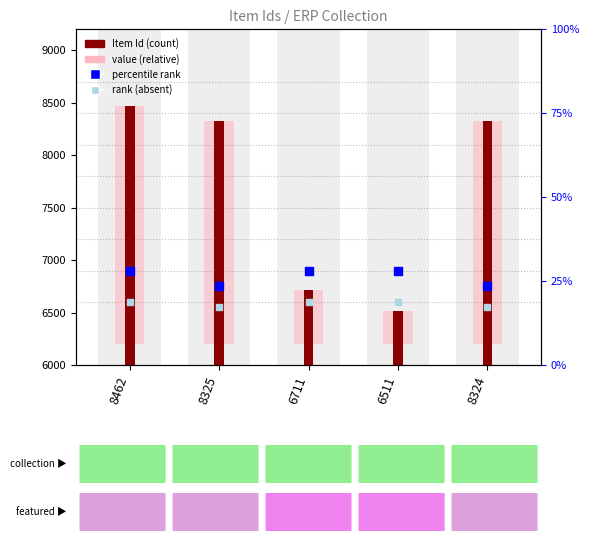

At which category is the sum across all series the highest?

8462